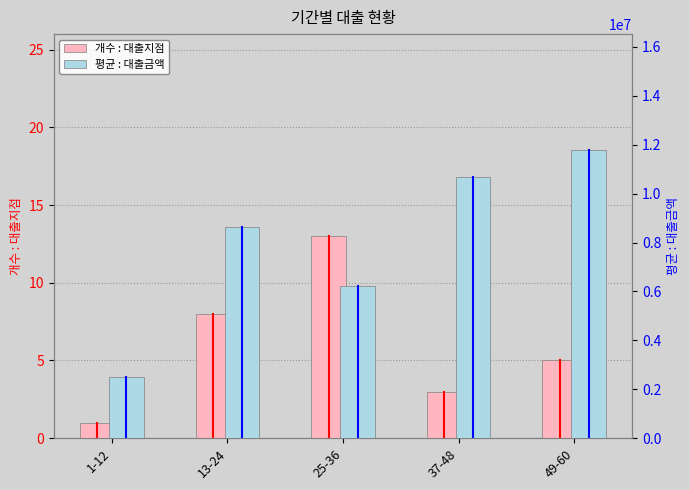

What is the approximate value of 개수 : 대출지점 at 49-60?

5